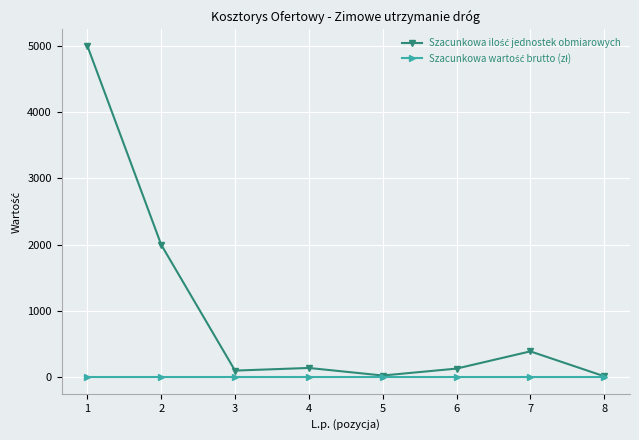

What is the total value across all series at 4?

140.0